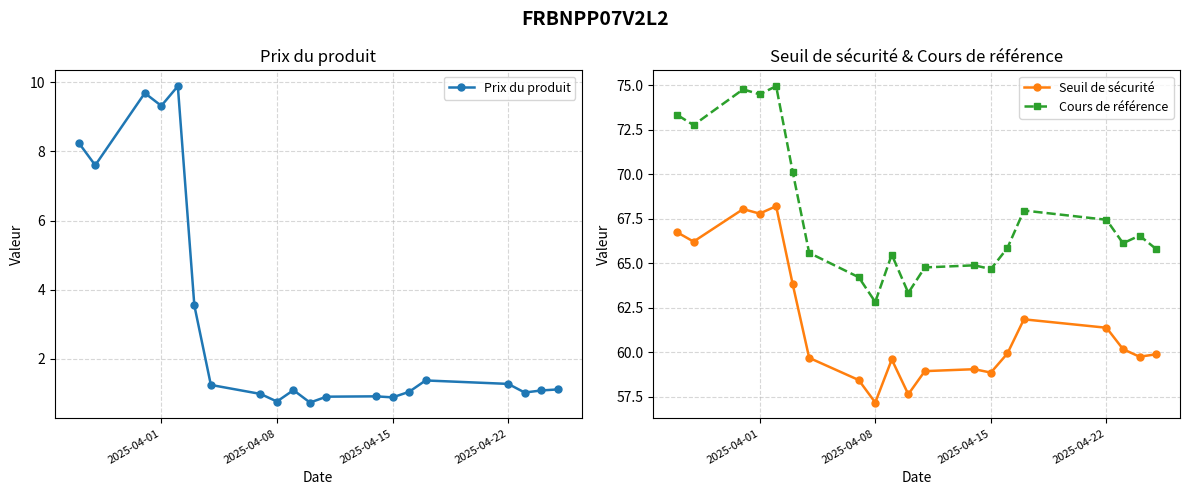

Which series has the widest spread of values?

Cours de référence